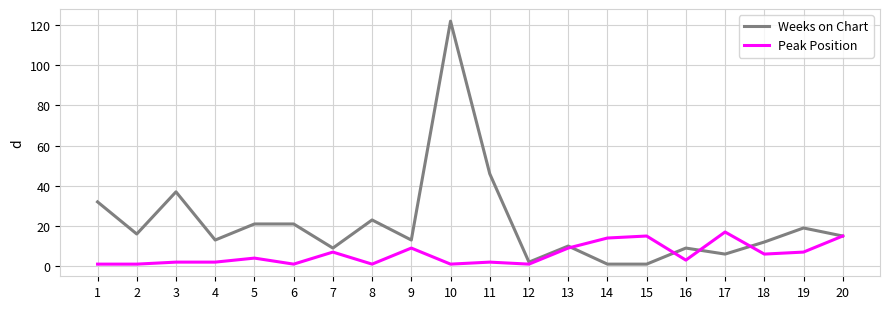

Which series has the largest range (max minus min)?

Weeks on Chart